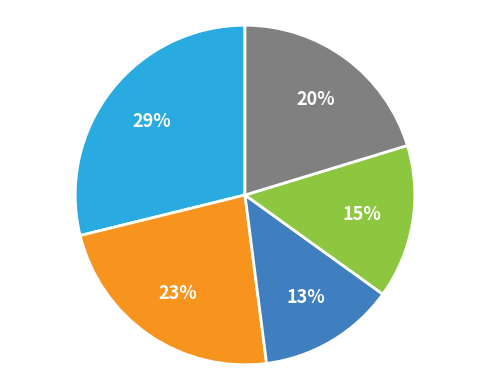

Is there a majority slice in this chart?

No